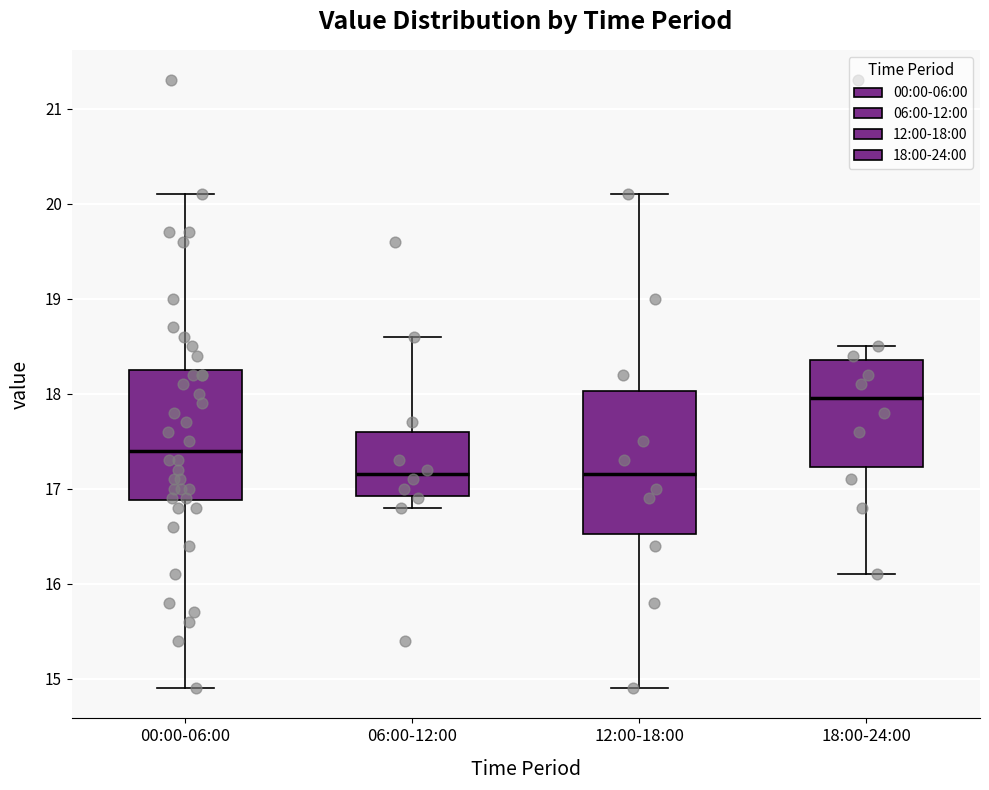

Reading left to right, transcribe this box plot: for each box, give where its median line is, the range the box spans, and where its two whiskers end, as read against the y-axis. The values are not printed on the chart, so give them approximately, as read against the axis.

00:00-06:00: median 17.4, box 16.9 to 18.3, whiskers 14.9 to 20.1
06:00-12:00: median 17.2, box 16.9 to 17.6, whiskers 16.8 to 18.6
12:00-18:00: median 17.2, box 16.5 to 18.0, whiskers 14.9 to 20.1
18:00-24:00: median 18.0, box 17.2 to 18.4, whiskers 16.1 to 18.5